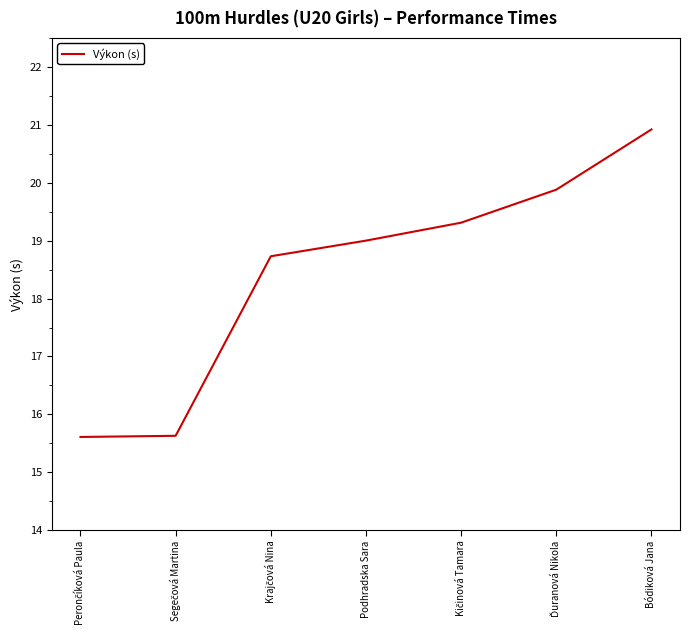

What is the approximate value at Podhradska Sara?

19.0